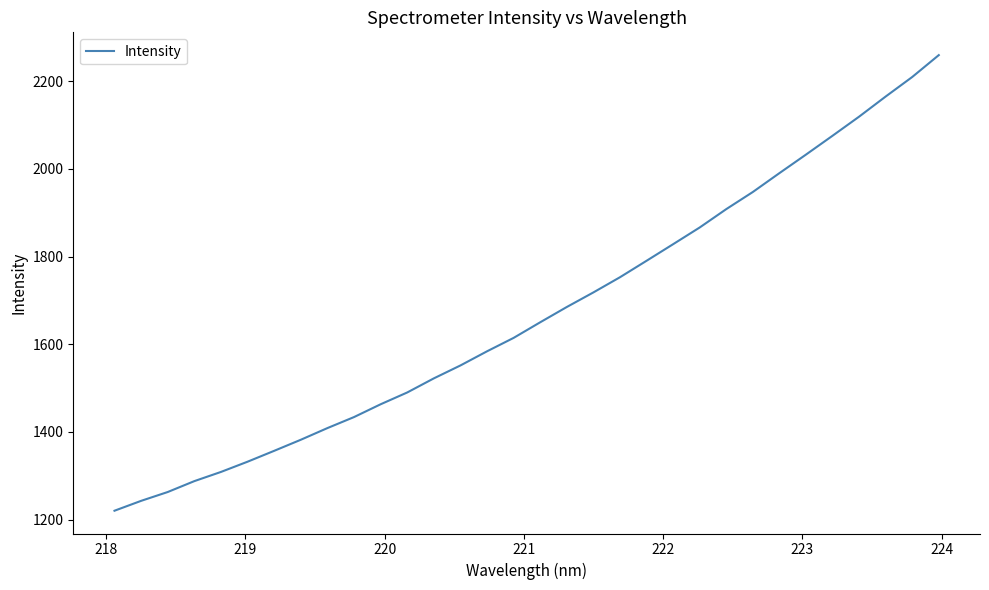

What is the minimum value shown in the chart?

1220.5